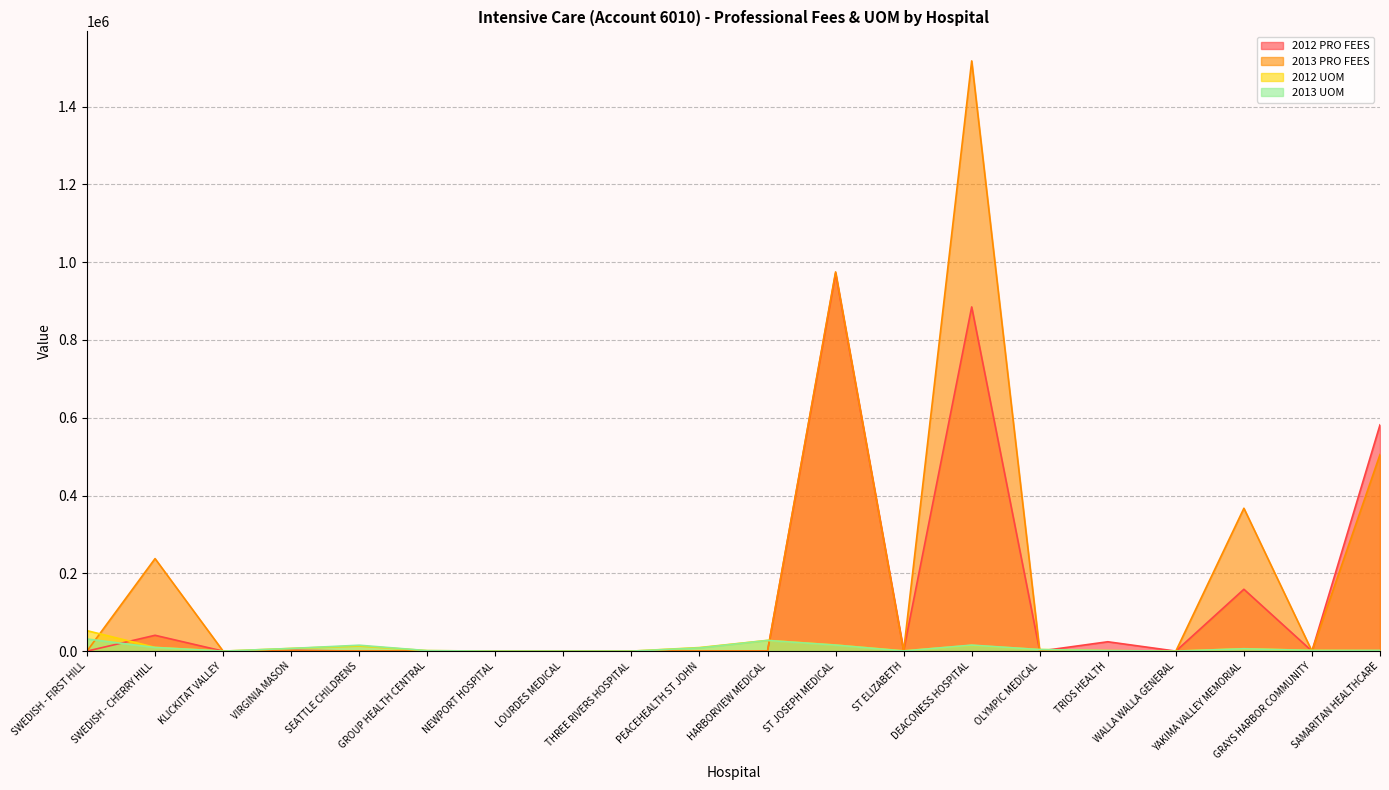

Does the chart have visible grid lines?

Yes